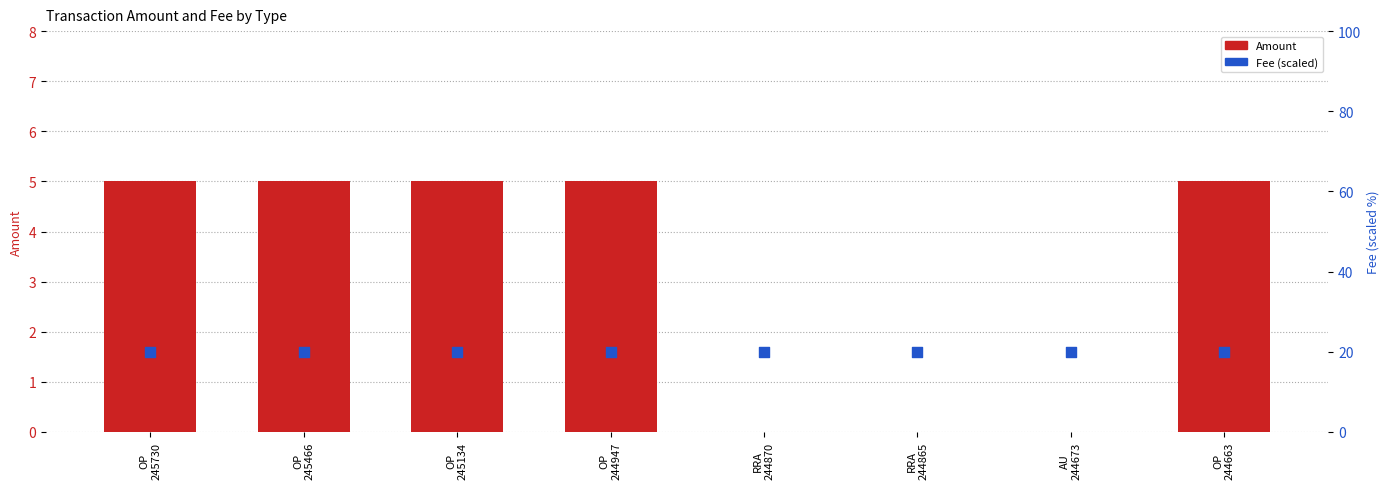

What are all the series names shown in the legend?

Amount, Fee (scaled)